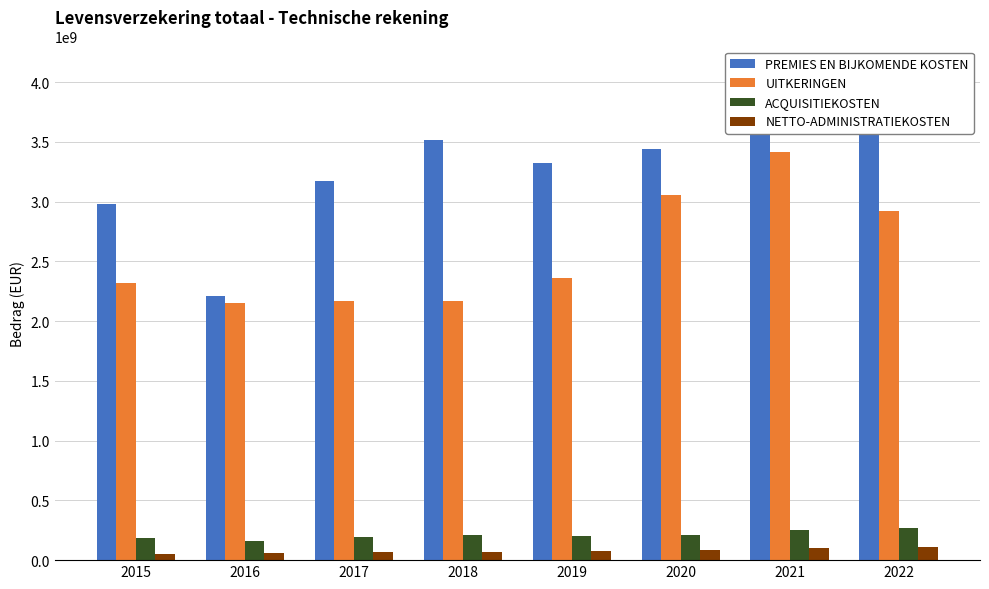

Which series has the largest total across all categories?

PREMIES EN BIJKOMENDE KOSTEN